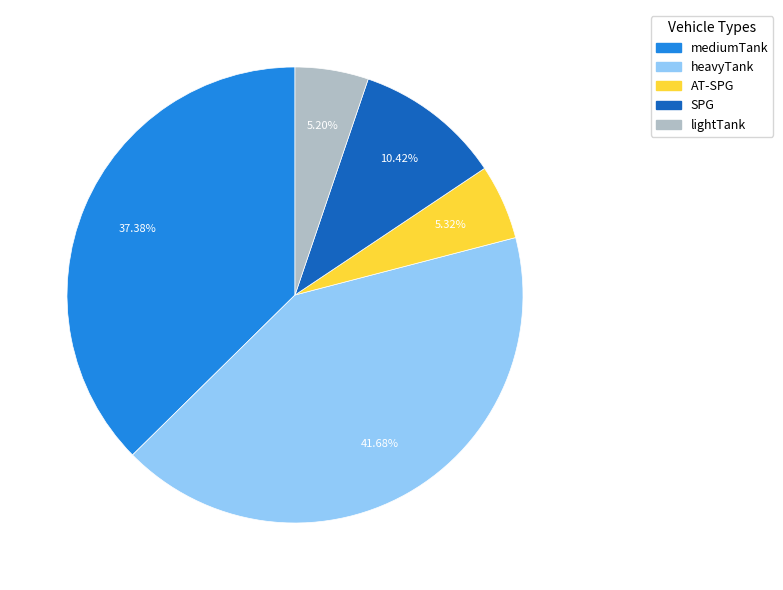

To the nearest percent, what is the difference between the heavyTank and lightTank slice percentages?

36%